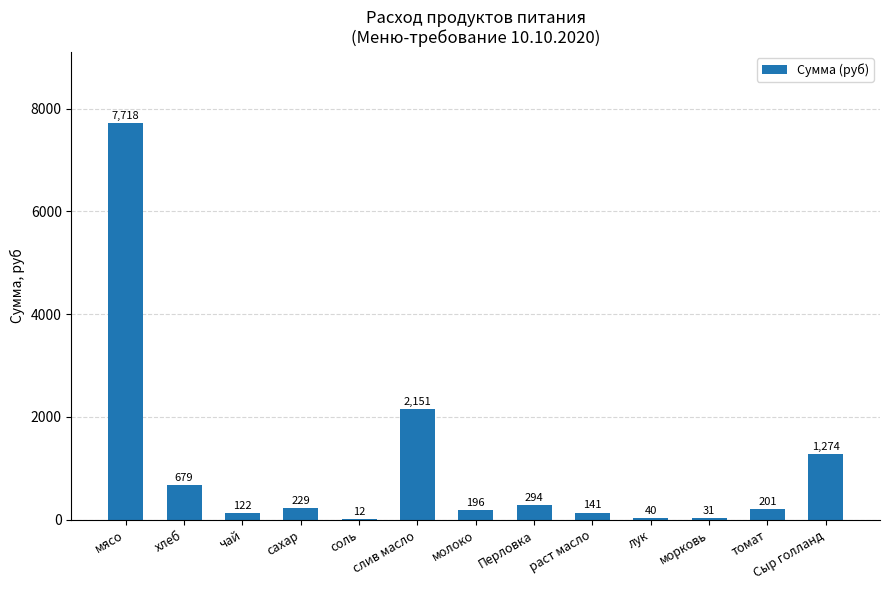

What is the greatest value displayed?

7717.5